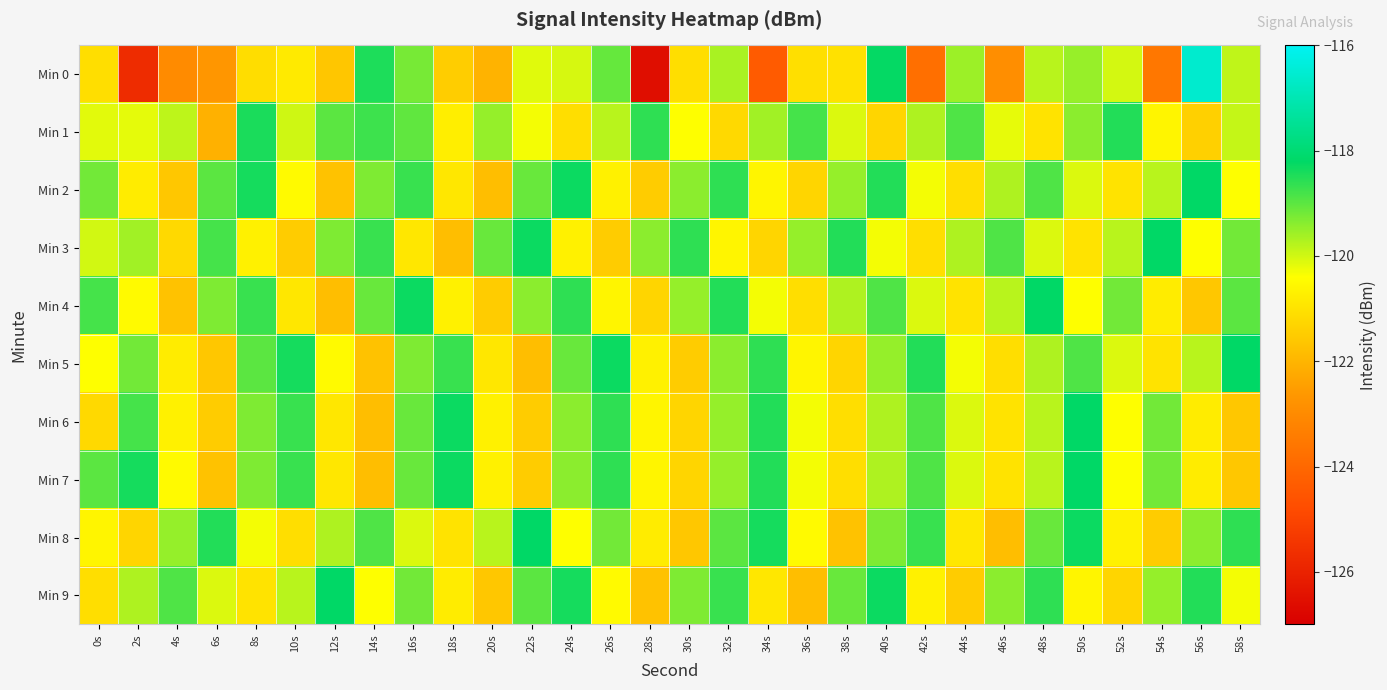

Count the number of data series in this chart.

10